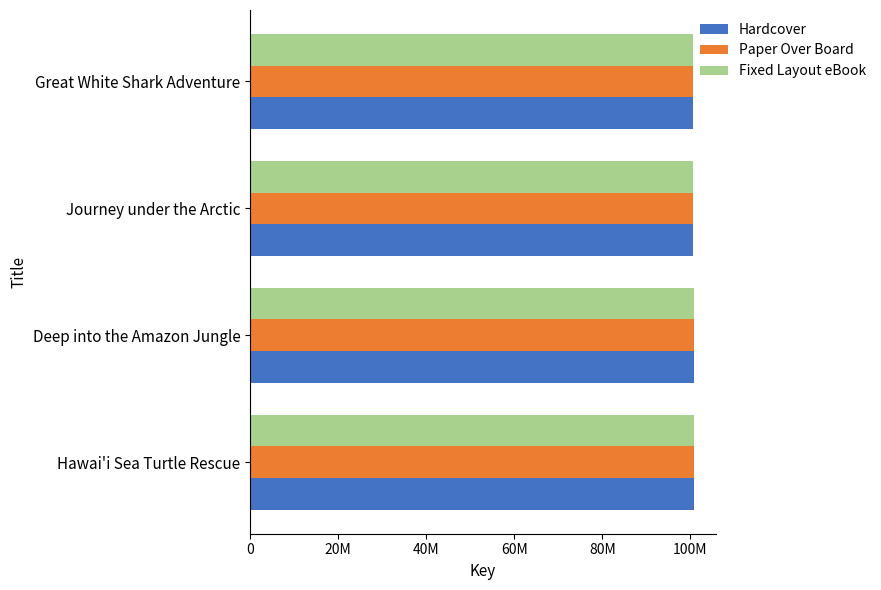

What are all the series names shown in the legend?

Hardcover, Paper Over Board, Fixed Layout eBook